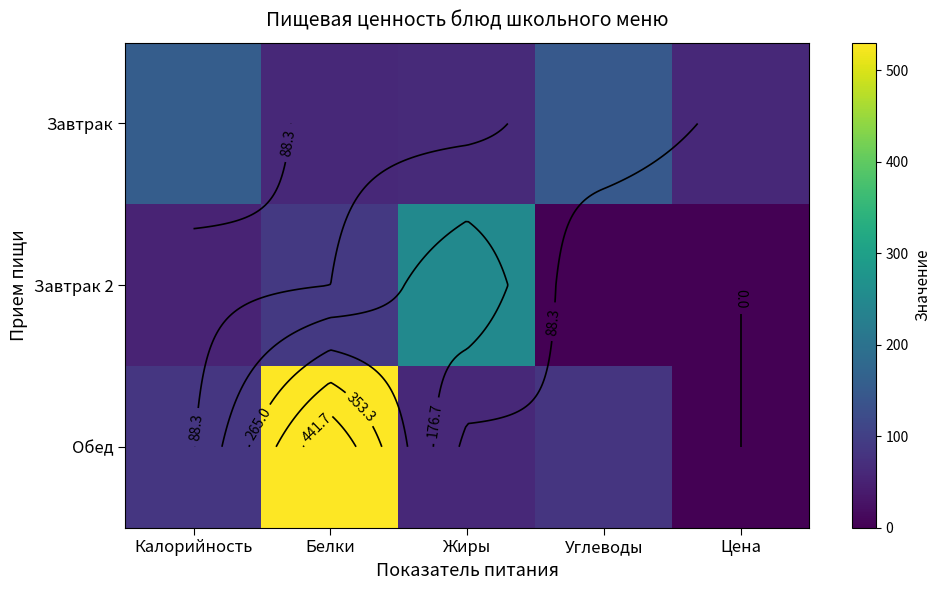

List the series in order of their overall mean, highest first.

Обед, Завтрак, Завтрак 2